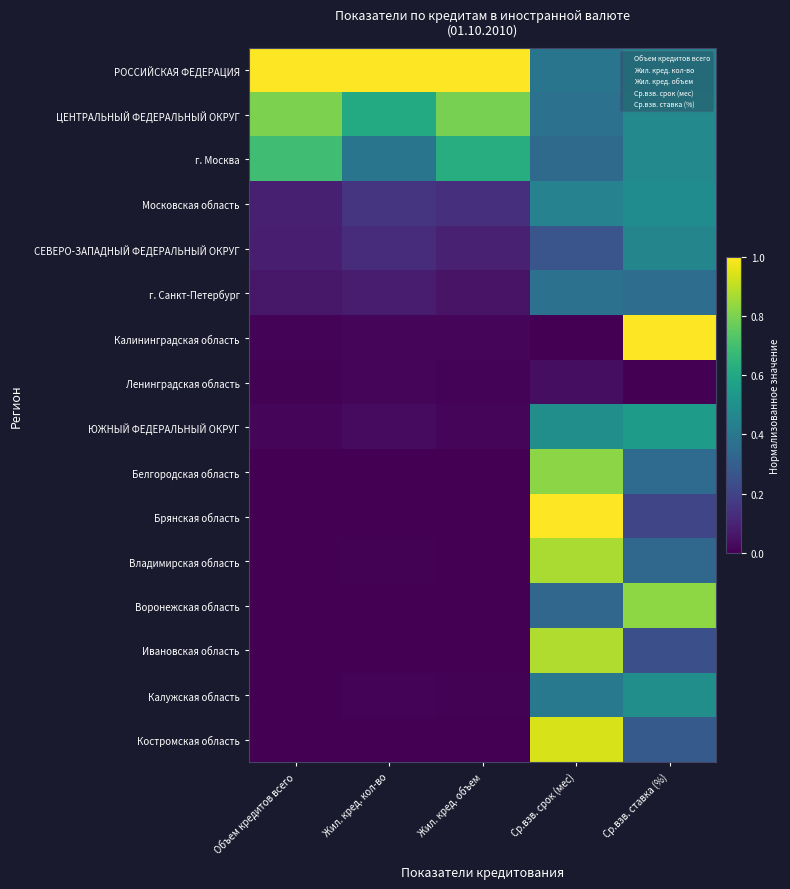

Reading left to right, list all the values displayed in this chart.

РОССИЙСКАЯ ФЕДЕРАЦИЯ: Объем кредитов всего=1.0	Жил. кред. кол-во=1.0	Жил. кред. объем=1.0	Ср.взв. срок (мес)=0.4	Ср.взв. ставка (%)=0.5
ЦЕНТРАЛЬНЫЙ ФЕДЕРАЛЬНЫЙ ОКРУГ: Объем кредитов всего=0.8	Жил. кред. кол-во=0.6	Жил. кред. объем=0.8	Ср.взв. срок (мес)=0.4	Ср.взв. ставка (%)=0.5
г. Москва: Объем кредитов всего=0.7	Жил. кред. кол-во=0.4	Жил. кред. объем=0.6	Ср.взв. срок (мес)=0.3	Ср.взв. ставка (%)=0.5
Московская область: Объем кредитов всего=0.1	Жил. кред. кол-во=0.2	Жил. кред. объем=0.1	Ср.взв. срок (мес)=0.4	Ср.взв. ставка (%)=0.5
СЕВЕРО-ЗАПАДНЫЙ ФЕДЕРАЛЬНЫЙ ОКРУГ: Объем кредитов всего=0.1	Жил. кред. кол-во=0.1	Жил. кред. объем=0.1	Ср.взв. срок (мес)=0.3	Ср.взв. ставка (%)=0.5
г. Санкт-Петербург: Объем кредитов всего=0.1	Жил. кред. кол-во=0.1	Жил. кред. объем=0.1	Ср.взв. срок (мес)=0.4	Ср.взв. ставка (%)=0.4
Калининградская область: Объем кредитов всего=0.0	Жил. кред. кол-во=0.0	Жил. кред. объем=0.0	Ср.взв. срок (мес)=0.0	Ср.взв. ставка (%)=1.0
Ленинградская область: Объем кредитов всего=0.0	Жил. кред. кол-во=0.0	Жил. кред. объем=0.0	Ср.взв. срок (мес)=0.0	Ср.взв. ставка (%)=0.0
ЮЖНЫЙ ФЕДЕРАЛЬНЫЙ ОКРУГ: Объем кредитов всего=0.0	Жил. кред. кол-во=0.0	Жил. кред. объем=0.0	Ср.взв. срок (мес)=0.5	Ср.взв. ставка (%)=0.6
Белгородская область: Объем кредитов всего=0.0	Жил. кред. кол-во=0.0	Жил. кред. объем=0.0	Ср.взв. срок (мес)=0.8	Ср.взв. ставка (%)=0.4
Брянская область: Объем кредитов всего=0.0	Жил. кред. кол-во=0.0	Жил. кред. объем=0.0	Ср.взв. срок (мес)=1.0	Ср.взв. ставка (%)=0.2
Владимирская область: Объем кредитов всего=0.0	Жил. кред. кол-во=0.0	Жил. кред. объем=0.0	Ср.взв. срок (мес)=0.9	Ср.взв. ставка (%)=0.3
Воронежская область: Объем кредитов всего=0.0	Жил. кред. кол-во=0.0	Жил. кред. объем=0.0	Ср.взв. срок (мес)=0.3	Ср.взв. ставка (%)=0.8
Ивановская область: Объем кредитов всего=0.0	Жил. кред. кол-во=0.0	Жил. кред. объем=0.0	Ср.взв. срок (мес)=0.9	Ср.взв. ставка (%)=0.2
Калужская область: Объем кредитов всего=0.0	Жил. кред. кол-во=0.0	Жил. кред. объем=0.0	Ср.взв. срок (мес)=0.4	Ср.взв. ставка (%)=0.5
Костромская область: Объем кредитов всего=0.0	Жил. кред. кол-во=0.0	Жил. кред. объем=0.0	Ср.взв. срок (мес)=0.9	Ср.взв. ставка (%)=0.3